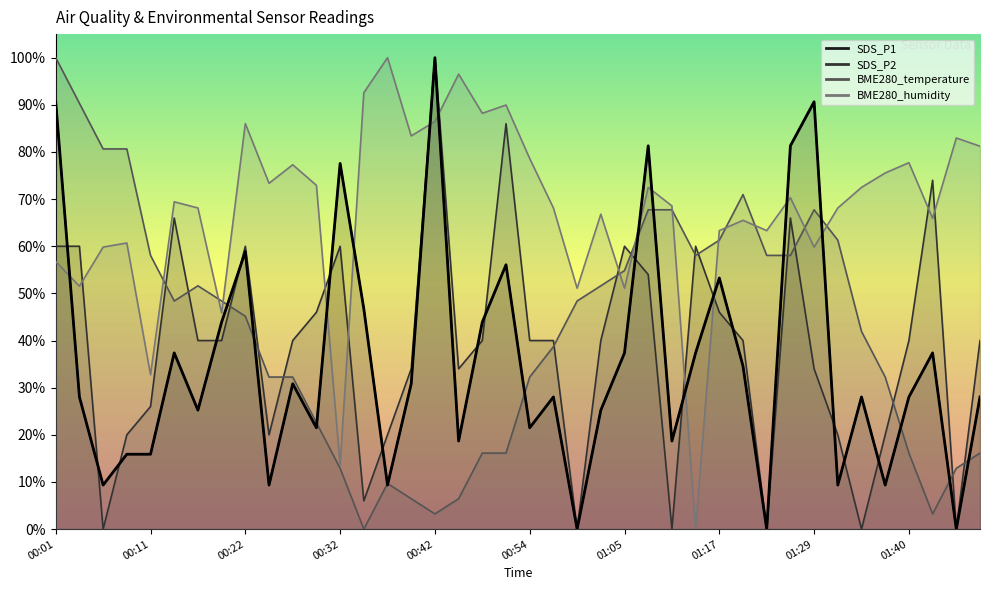

Which category has the highest value in the BME280_humidity series?

00:37